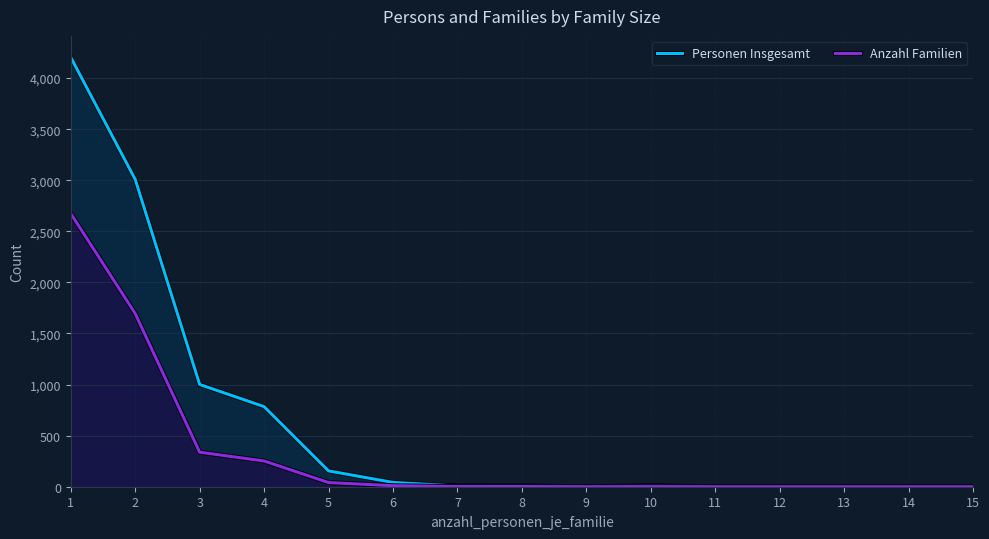

Is it true that Anzahl Familien equals 951 at 15?

False